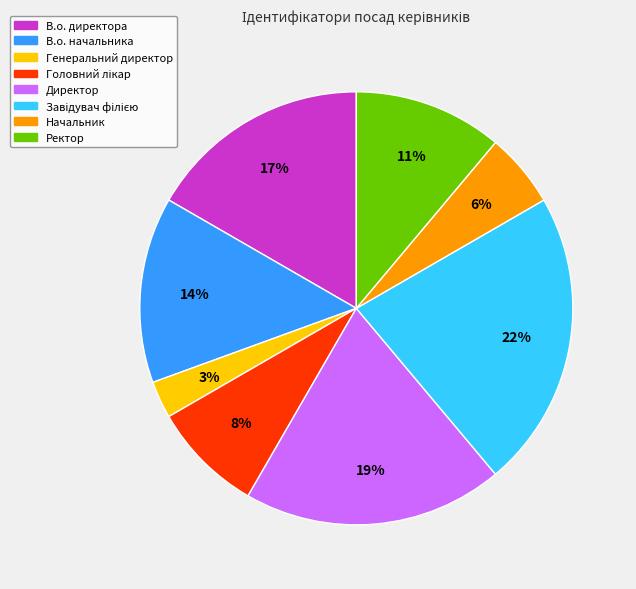

What is the ratio of the value at Ректор to the value at В.о. начальника?

0.8